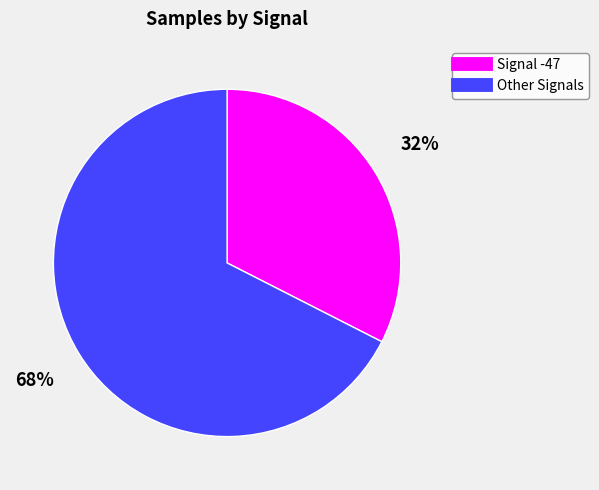

To the nearest percent, what is the average slice percentage?

50%